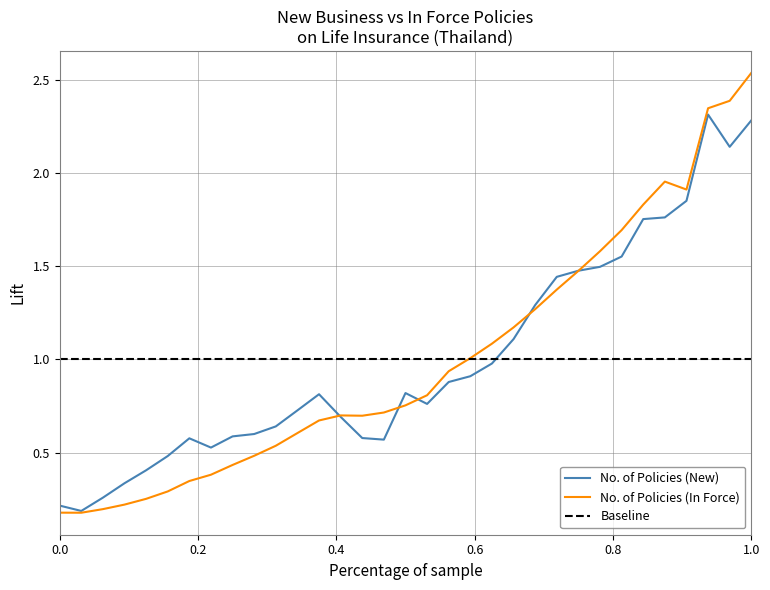

Rank the series by their maximum value, from highest to lowest.

No. of Policies (In Force), No. of Policies (New)